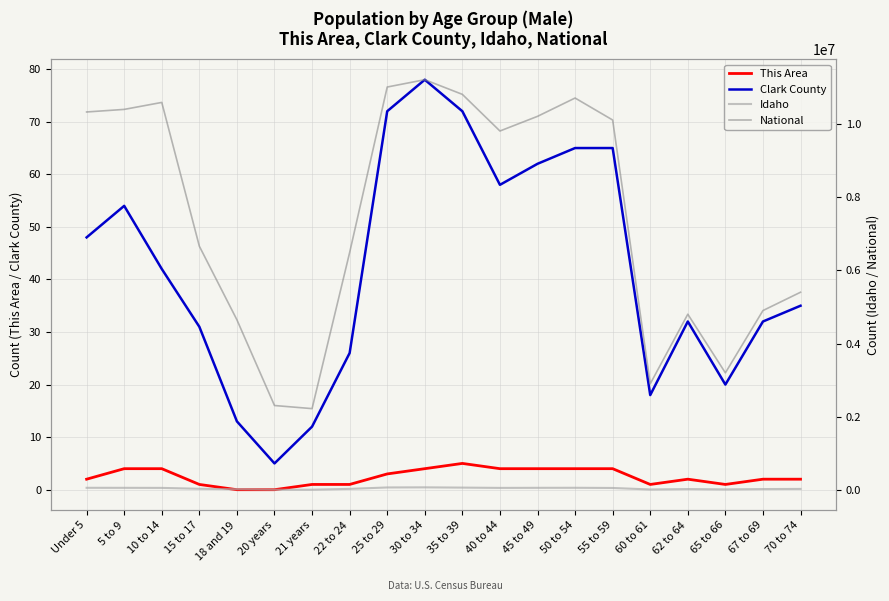

In Clark County, how many points are lower than both neighbors (excluding endpoints)?

4